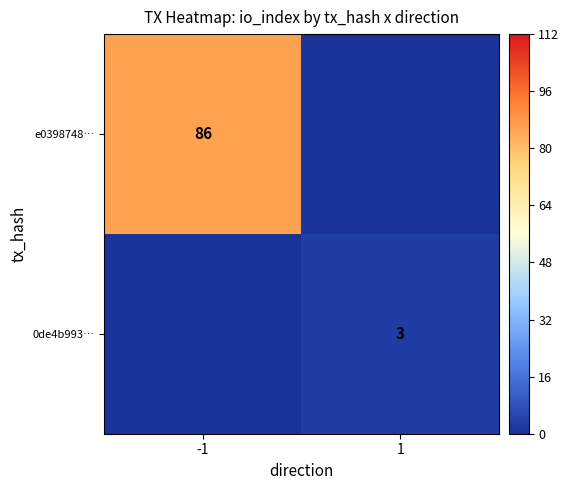

The e0398748… series shows 18 at -1. True or false?

False